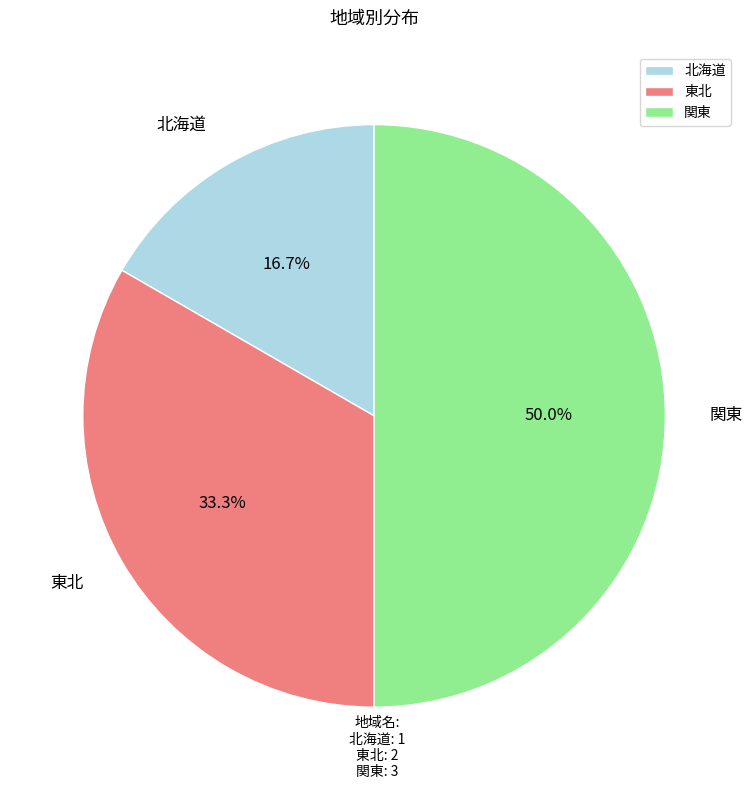

What percentage is the 関東 slice, to the nearest percent?

50%